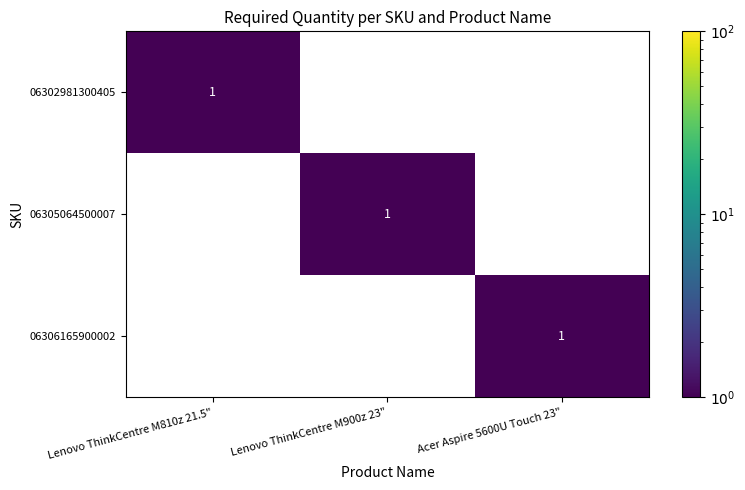

What is the total value across all series at Acer Aspire 5600U Touch 23"?

1